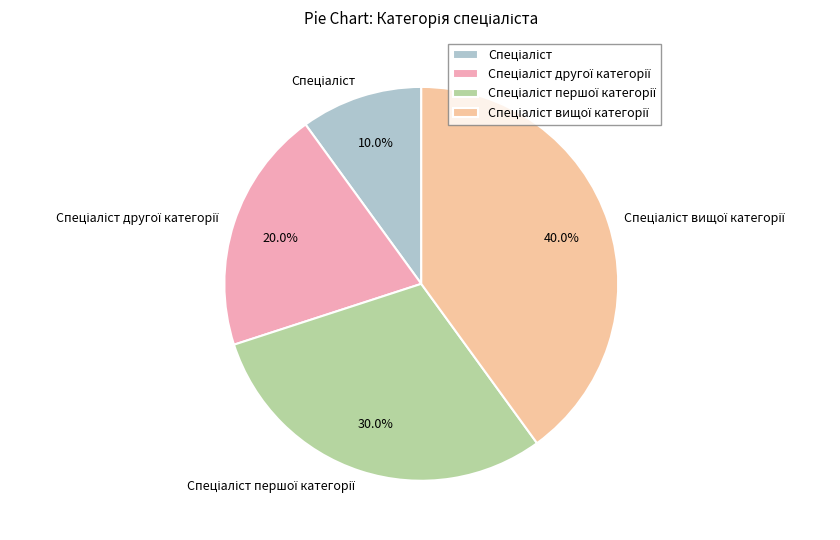

Is there a majority slice in this chart?

No